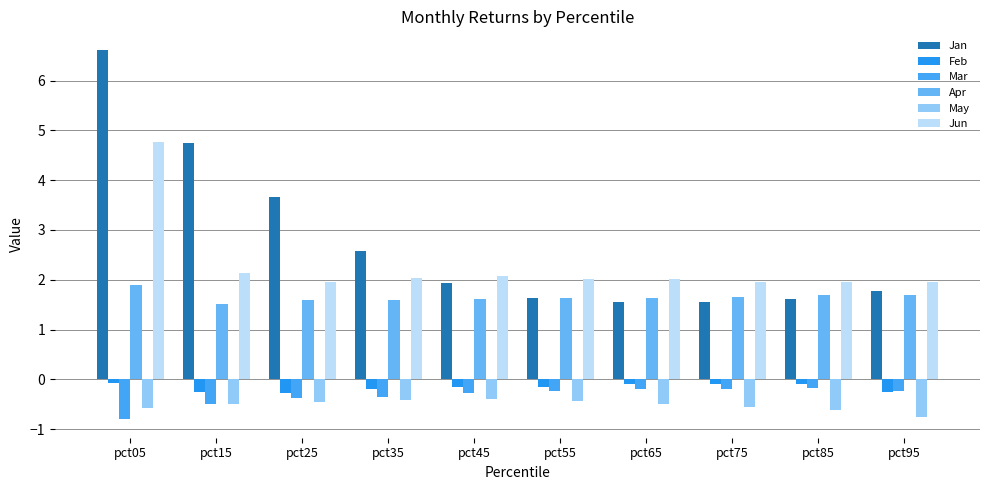

How many distinct data groups are displayed?

6